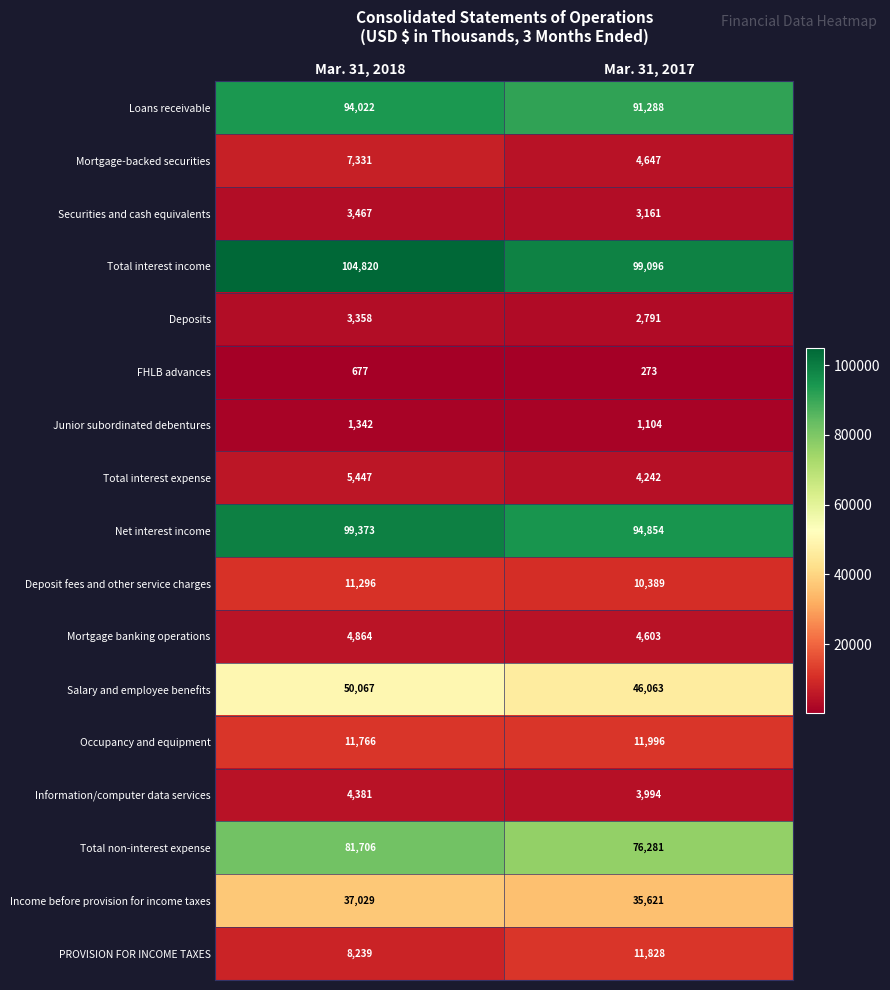

What is the difference between the Salary and employee benefits values at Mar. 31, 2017 and Mar. 31, 2018?

4004